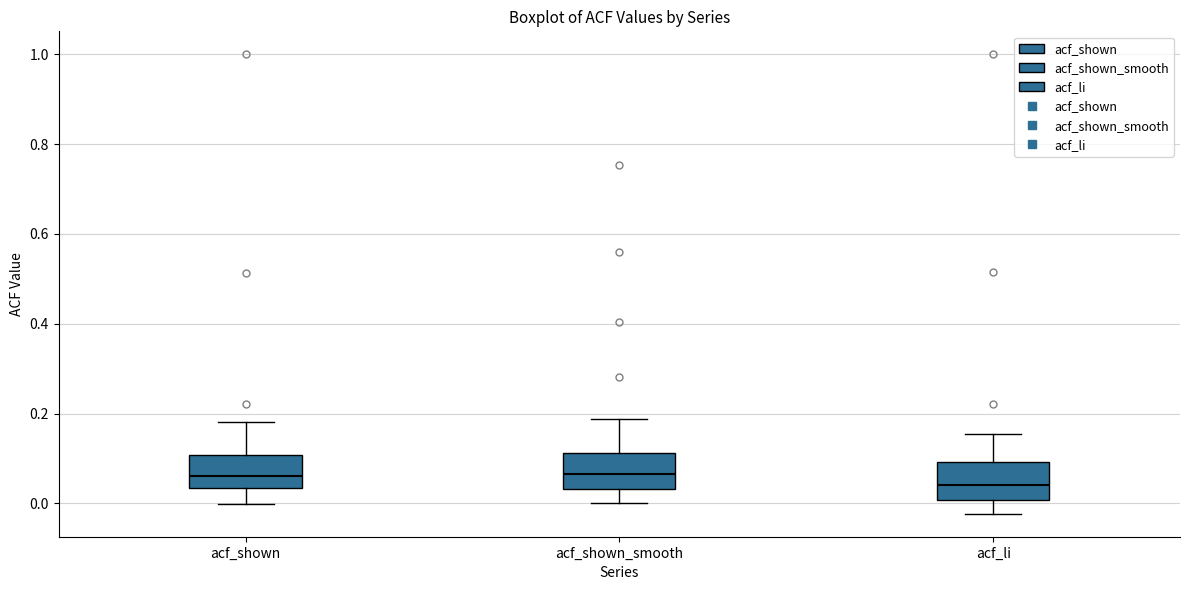

Reading left to right, transcribe this box plot: for each box, give where its median line is, the range the box spans, and where its two whiskers end, as read against the y-axis. The values are not printed on the chart, so give them approximately, as read against the axis.

acf_shown: median 0.06, box 0.04 to 0.10, whiskers 0.00 to 0.18
acf_shown_smooth: median 0.06, box 0.04 to 0.12, whiskers 0.00 to 0.18
acf_li: median 0.04, box 0.00 to 0.10, whiskers -0.02 to 0.16